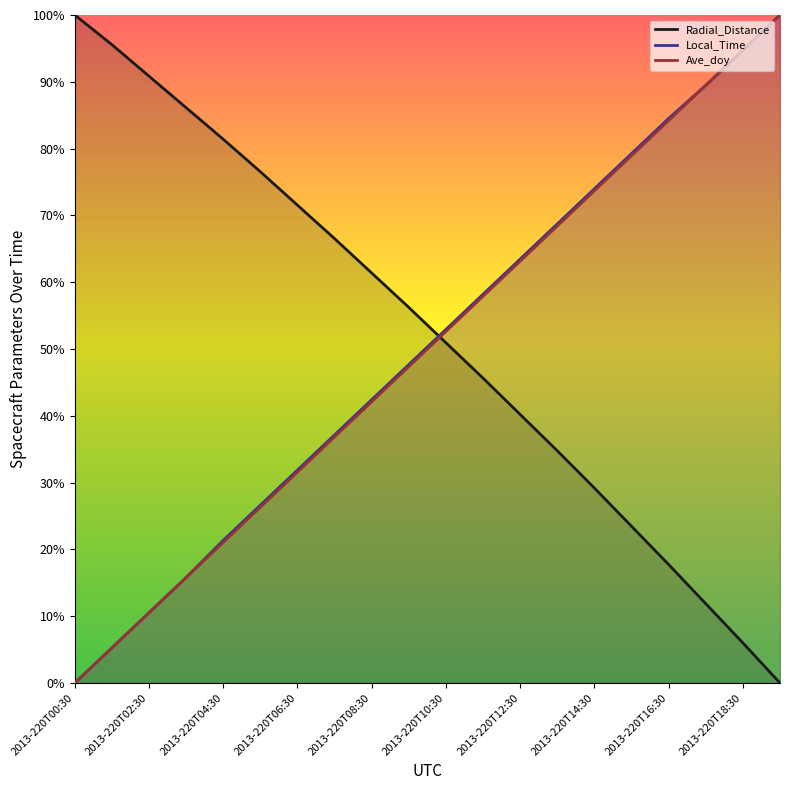

Which category has the highest value across all series?

2013-220T00:30